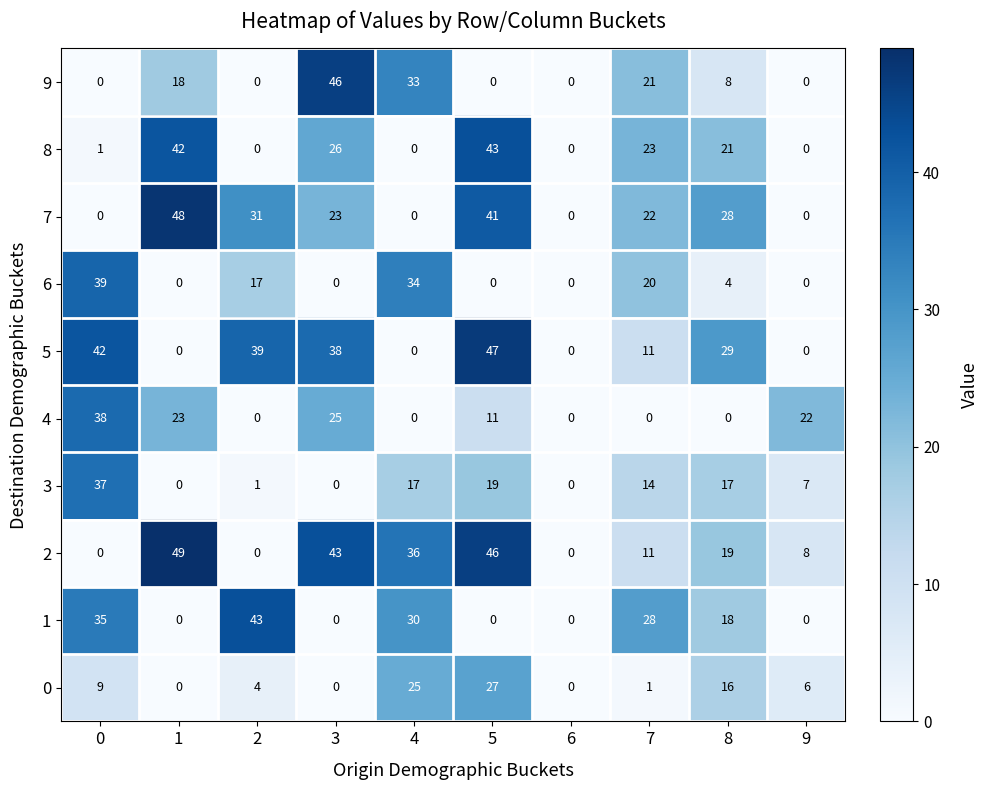

What is the sum of the 7 values at 2 and 8?

59